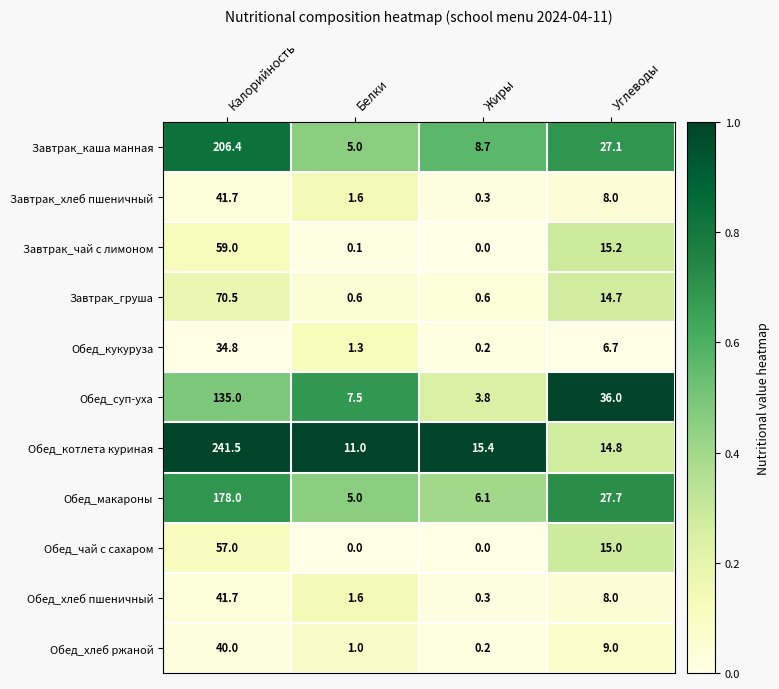

Where is Обед_чай с сахаром nearest to the value 28?

Углеводы